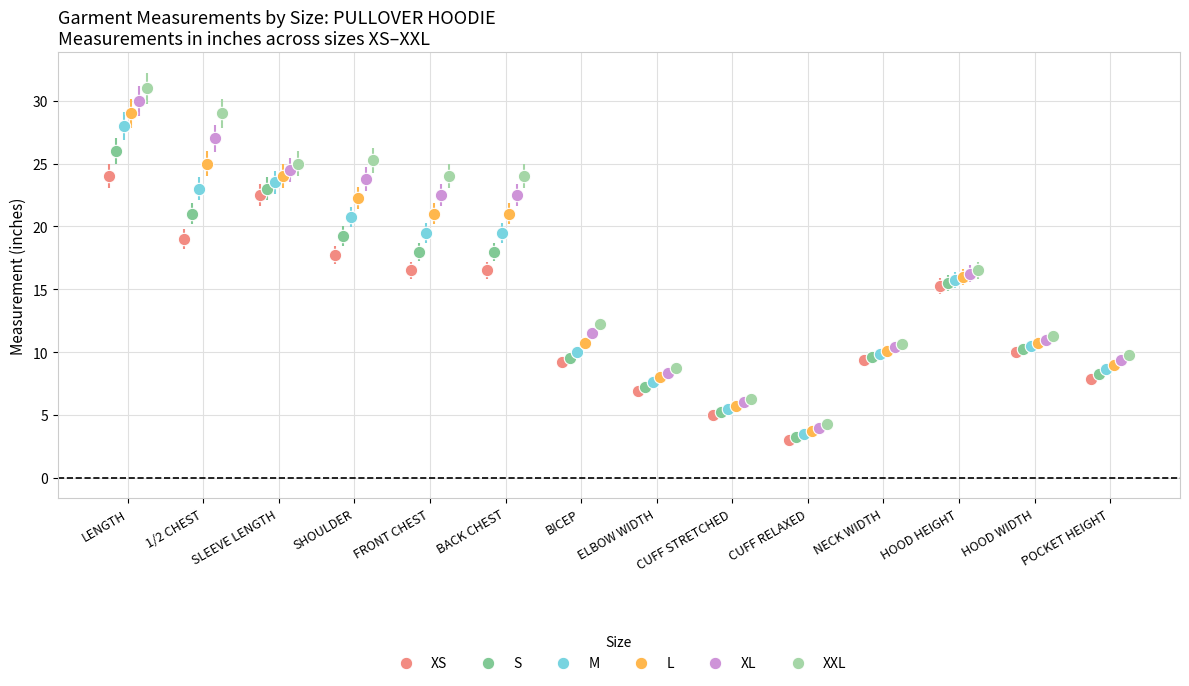

What are all the series names shown in the legend?

XS, S, M, L, XL, XXL